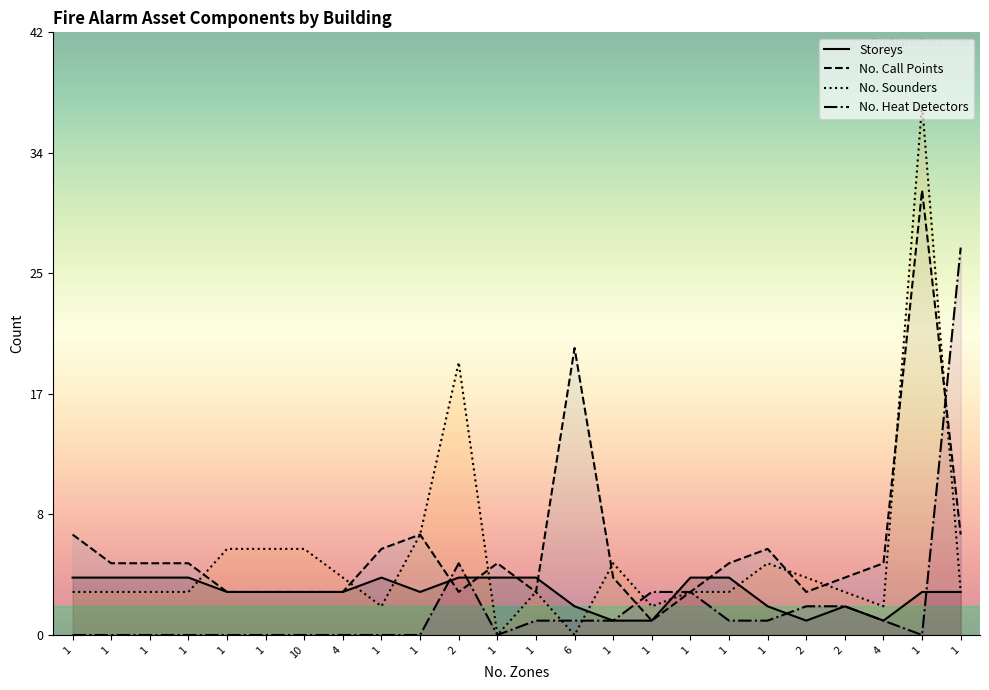

What are all the series names shown in the legend?

Storeys, No. Call Points, No. Sounders, No. Heat Detectors